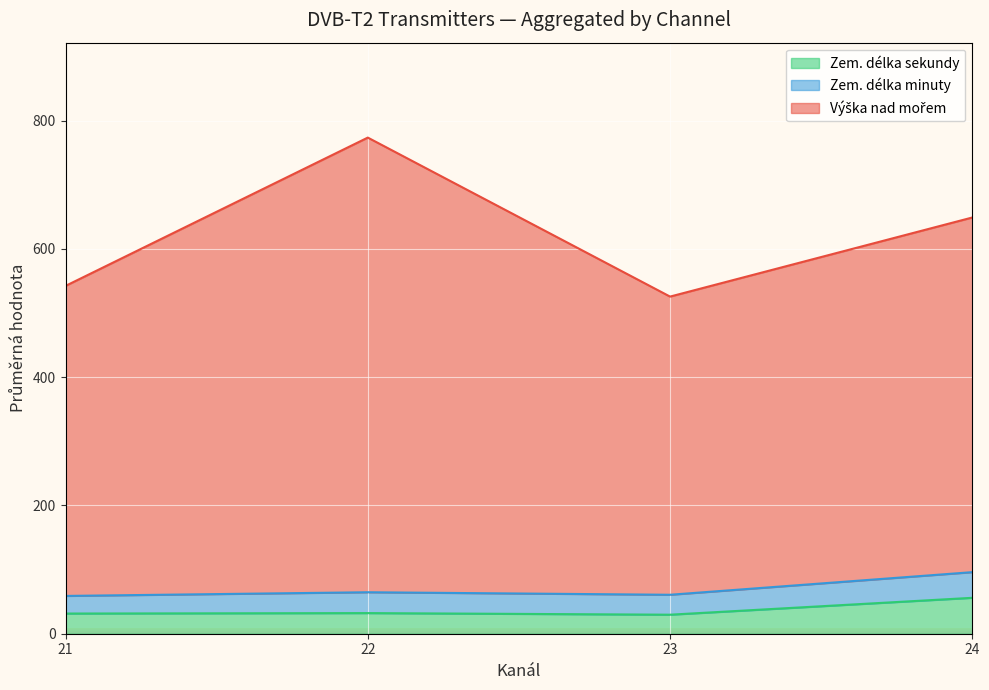

What is the average value of the Zem. délka sekundy series?

37.3